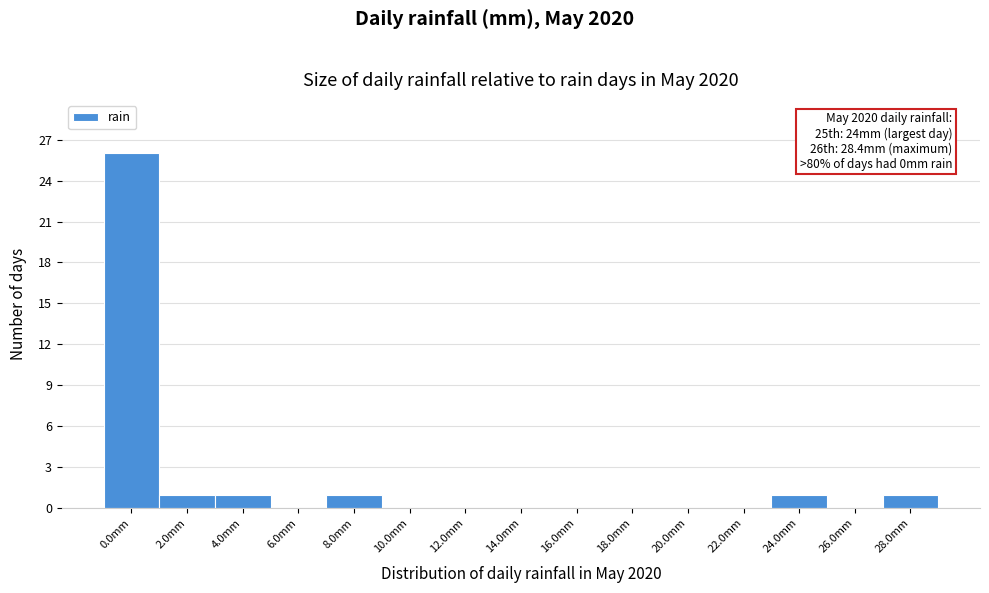

Reading left to right, transcribe all the data shown in this chart.

0.0mm=26	2.0mm=1	4.0mm=1	6.0mm=0	8.0mm=1	10.0mm=0	12.0mm=0	14.0mm=0	16.0mm=0	18.0mm=0	20.0mm=0	22.0mm=0	24.0mm=1	26.0mm=0	28.0mm=1